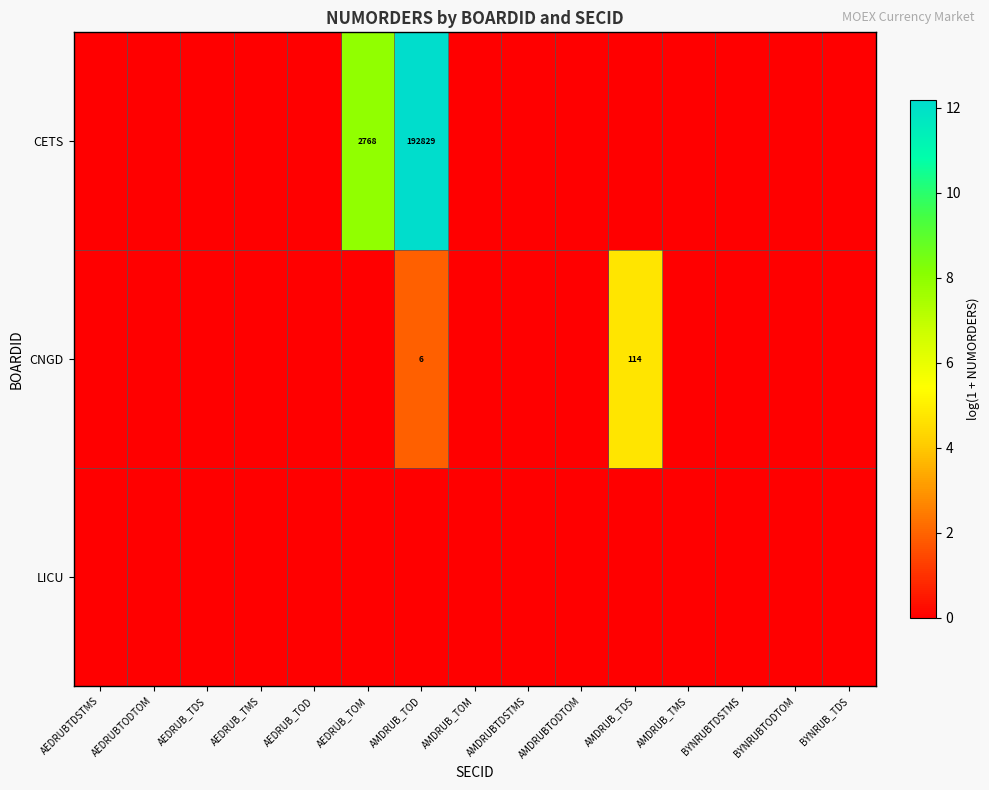

What is the maximum value shown in the chart?

12.2